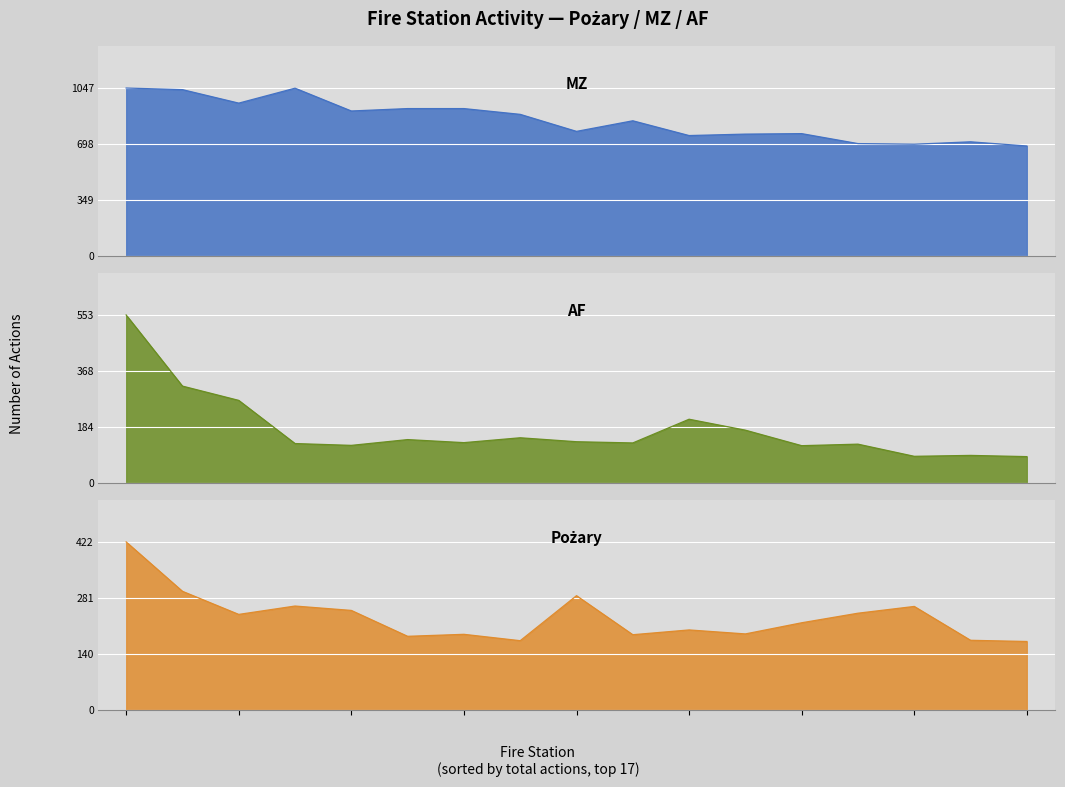

How many data points in Pożary are less than 219?

8